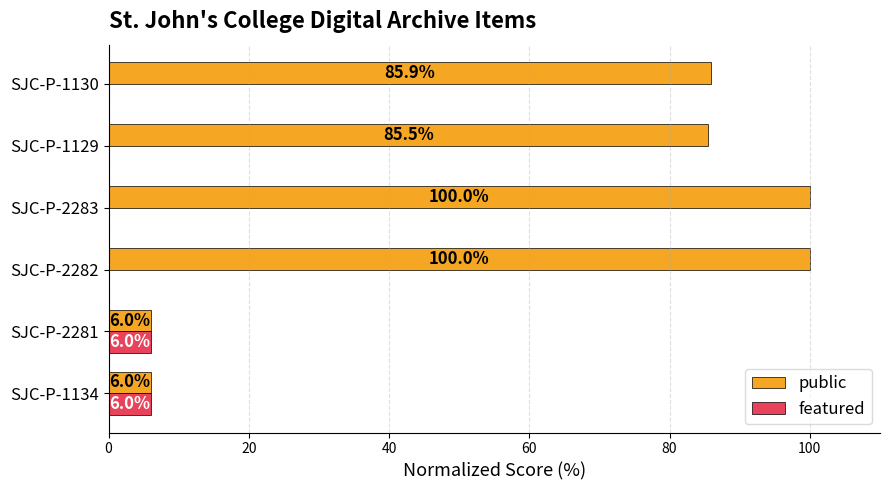

What is the maximum value shown in the chart?

100.0